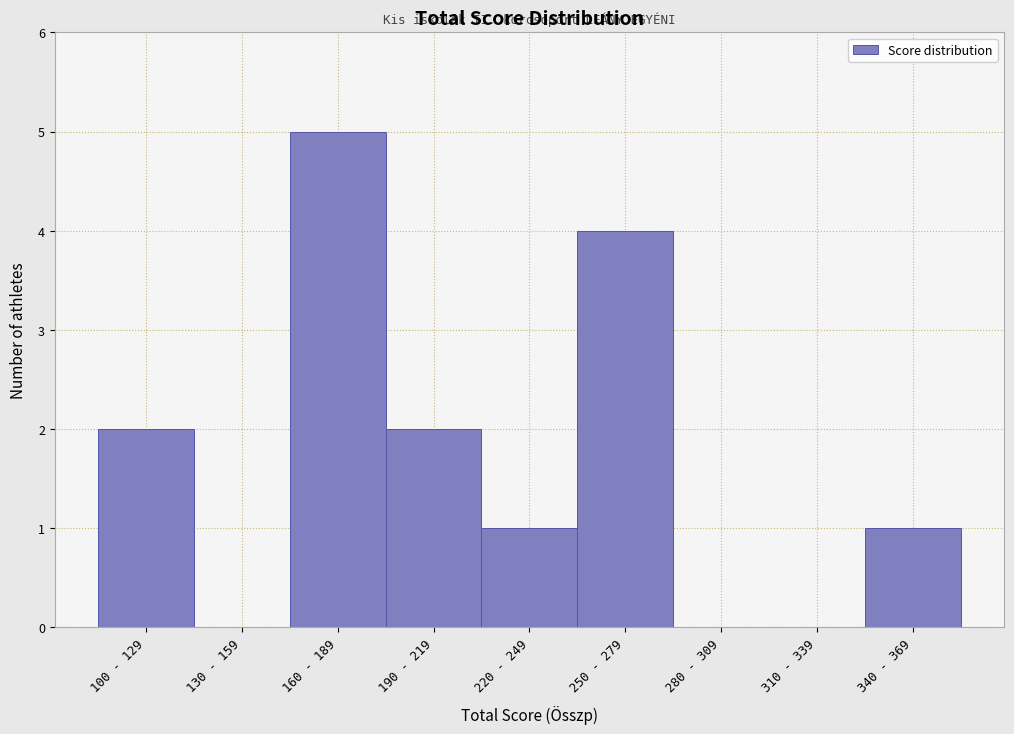

Reading right to left, what are all the values shown in this chart?

340 - 369=1	310 - 339=0	280 - 309=0	250 - 279=4	220 - 249=1	190 - 219=2	160 - 189=5	130 - 159=0	100 - 129=2